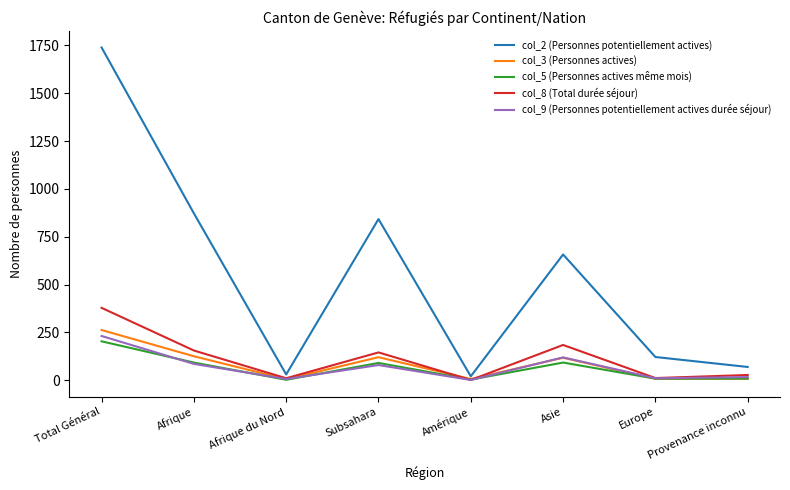

What is the approximate value of col_2 (Personnes potentiellement actives) at Afrique du Nord, to the nearest 50?

50